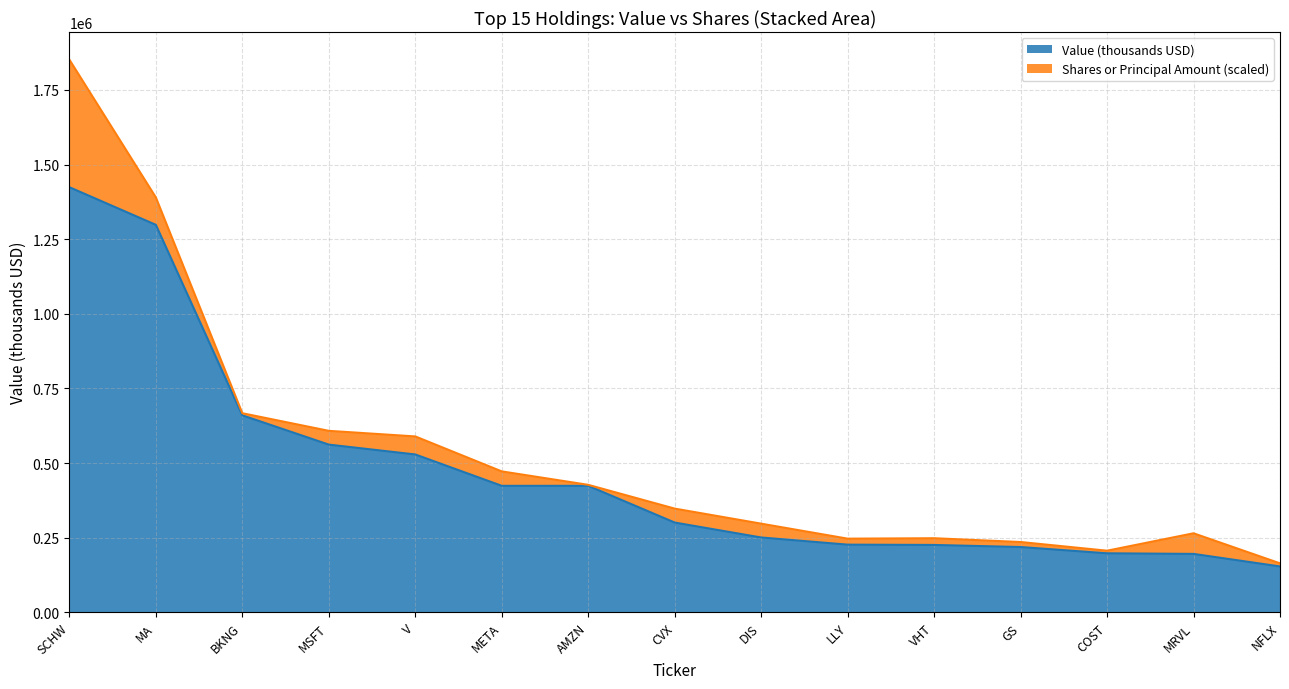

What is the value of the 11th point from the left?

226000